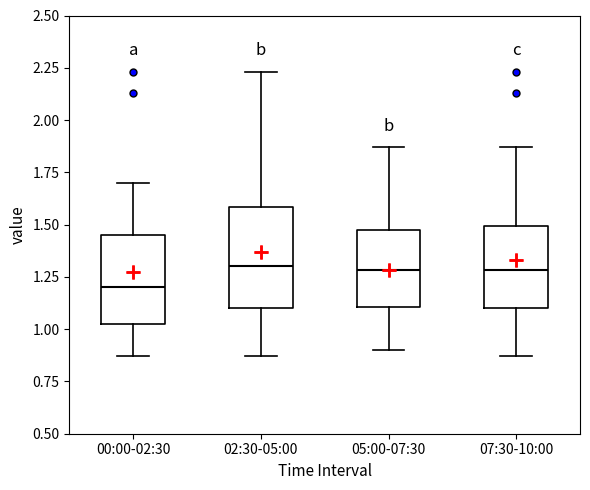

Reading left to right, transcribe this box plot: for each box, give where its median line is, the range the box spans, and where its two whiskers end, as read against the y-axis. The values are not printed on the chart, so give them approximately, as read against the axis.

00:00-02:30: median 1.20, box 1.05 to 1.45, whiskers 0.85 to 1.70
02:30-05:00: median 1.30, box 1.10 to 1.60, whiskers 0.85 to 2.25
05:00-07:30: median 1.30, box 1.10 to 1.50, whiskers 0.90 to 1.85
07:30-10:00: median 1.30, box 1.10 to 1.50, whiskers 0.85 to 1.85